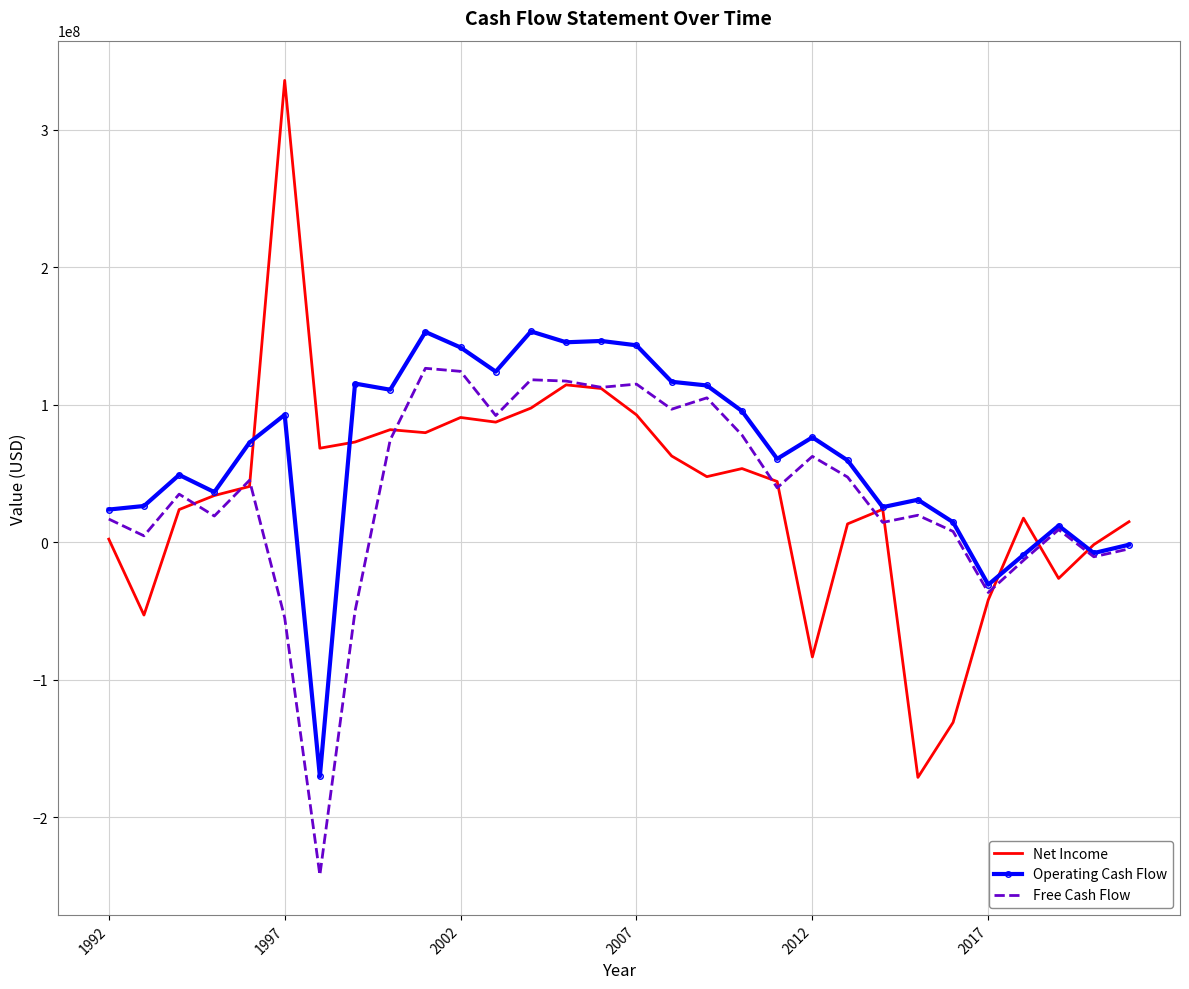

Which series has the largest total across all categories?

Operating Cash Flow